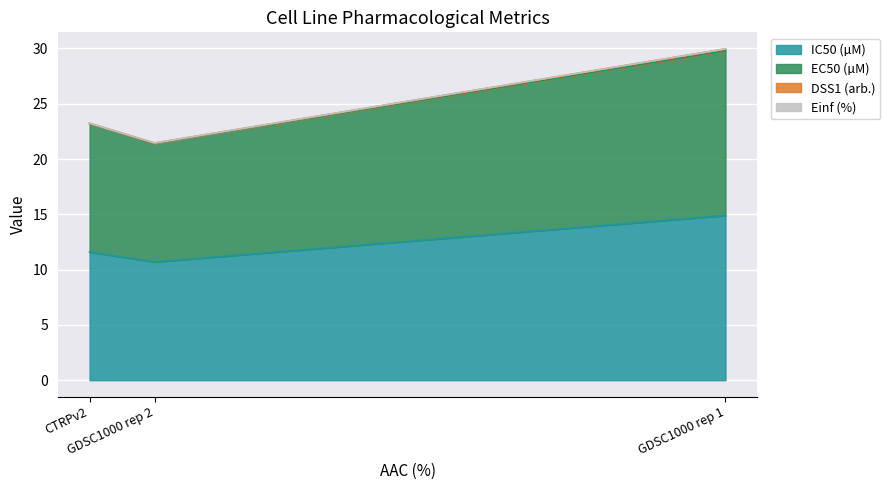

Does the chart display data point markers on the line(s)?

No